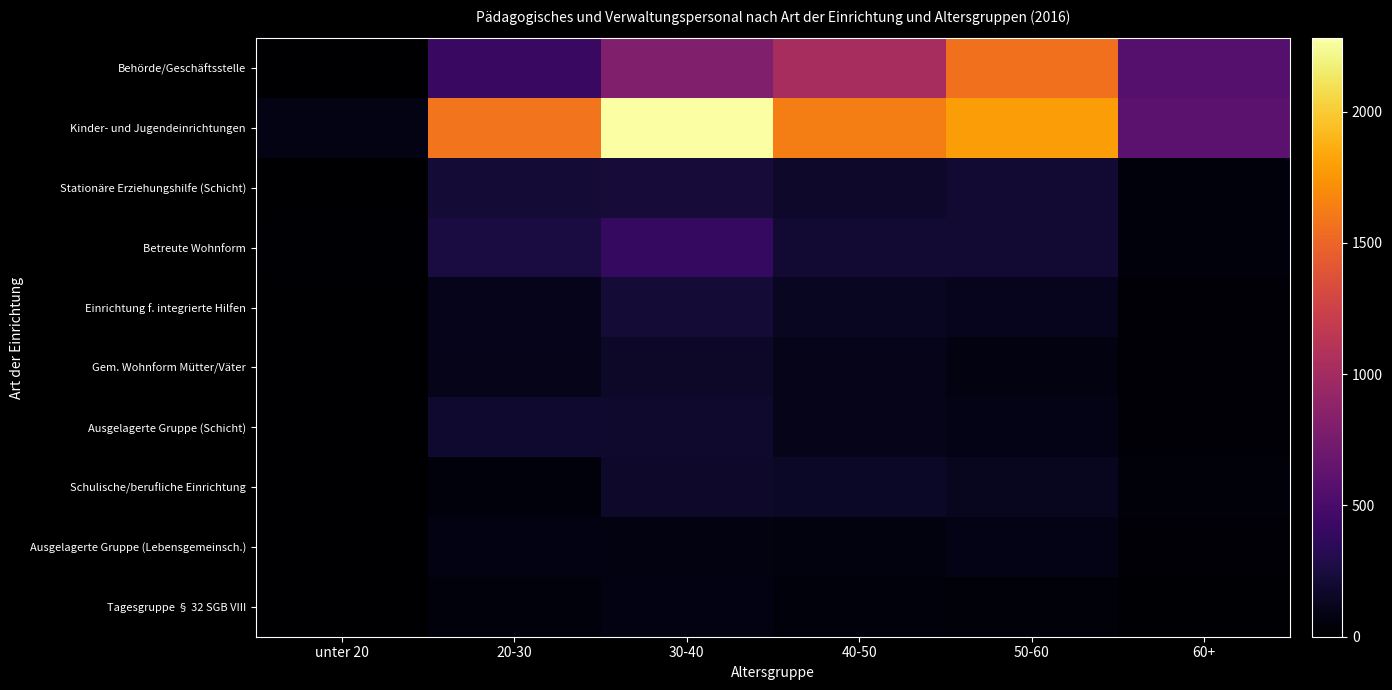

Reading left to right, what are all the values shown in this chart?

Behörde/Geschäftsstelle: unter 20=5	20-30=410	30-40=809	40-50=1028	50-60=1566	60+=566
Kinder- und Jugendeinrichtungen: unter 20=87	20-30=1582	30-40=2279	40-50=1631	50-60=1783	60+=603
Stationäre Erziehungshilfe (Schicht): unter 20=4	20-30=216	30-40=231	40-50=176	50-60=210	60+=53
Betreute Wohnform: unter 20=10	20-30=252	30-40=388	40-50=205	50-60=198	60+=52
Einrichtung f. integrierte Hilfen: unter 20=6	20-30=108	30-40=214	40-50=140	50-60=120	60+=23
Gem. Wohnform Mütter/Väter: unter 20=0	20-30=98	30-40=164	40-50=99	50-60=70	60+=18
Ausgelagerte Gruppe (Schicht): unter 20=1	20-30=187	30-40=183	40-50=103	50-60=94	60+=33
Schulische/berufliche Einrichtung: unter 20=0	20-30=46	30-40=178	40-50=155	50-60=129	60+=44
Ausgelagerte Gruppe (Lebensgemeinsch.): unter 20=3	20-30=77	30-40=65	40-50=59	50-60=90	60+=25
Tagesgruppe § 32 SGB VIII: unter 20=4	20-30=45	30-40=79	40-50=53	50-60=40	60+=9